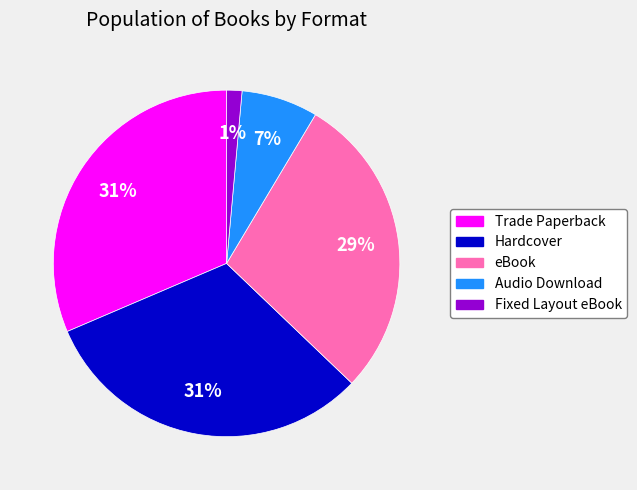

Is there any slice that represents more than half of the pie?

No